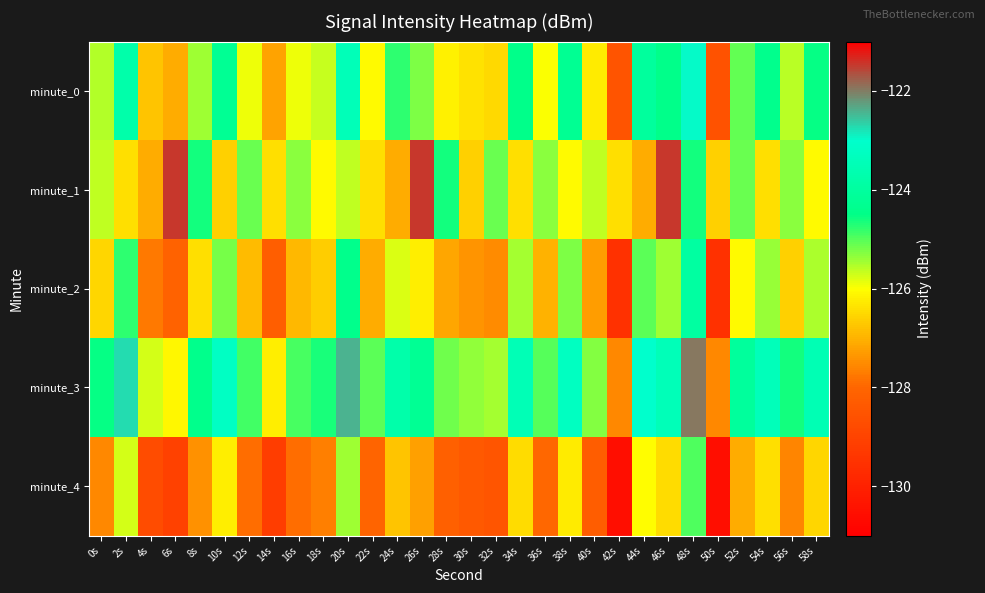

Which category has the highest value across all series?

6s